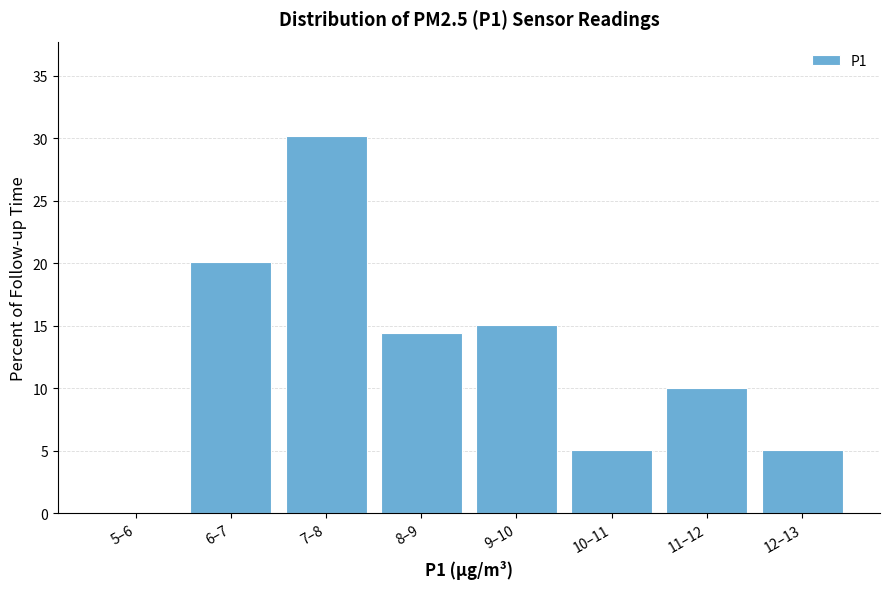

Reading right to left, extract all data points from this chart.

12–13=5.0	11–12=10.1	10–11=5.0	9–10=15.1	8–9=14.5	7–8=30.2	6–7=20.1	5–6=0.0